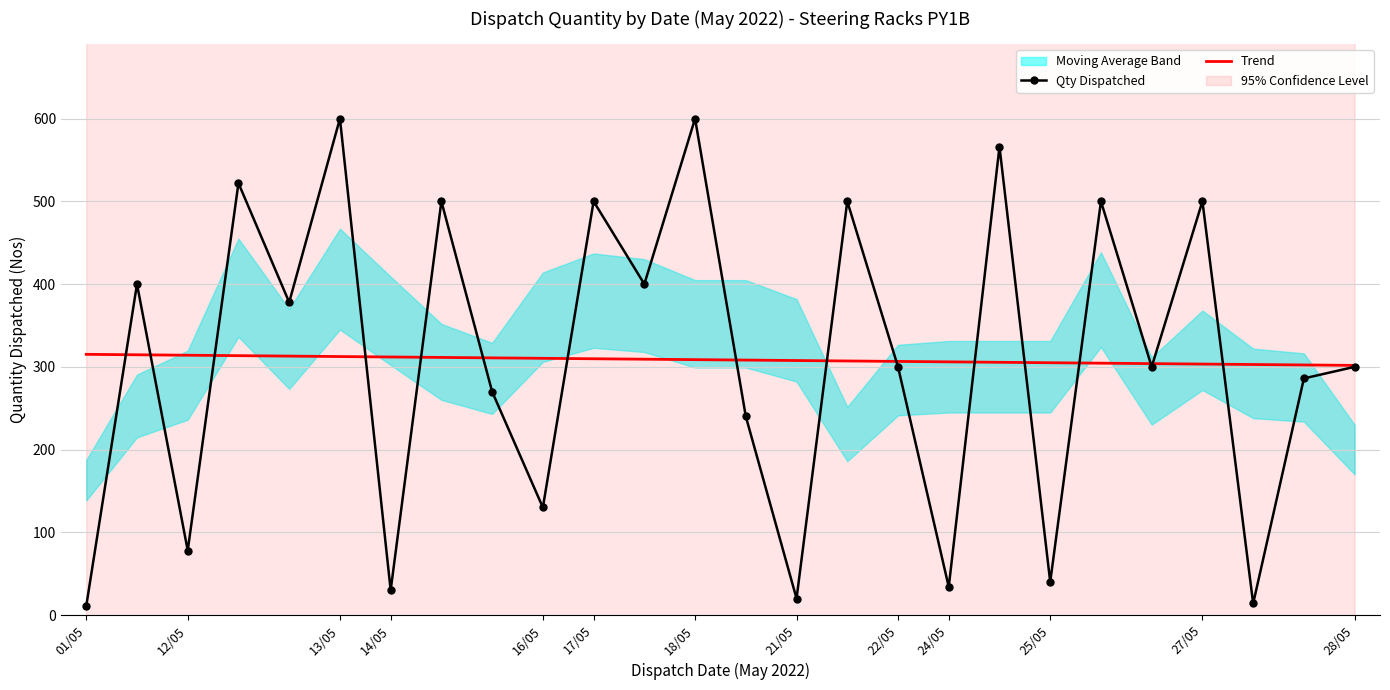

Which category has the lowest value across all series?

01/05